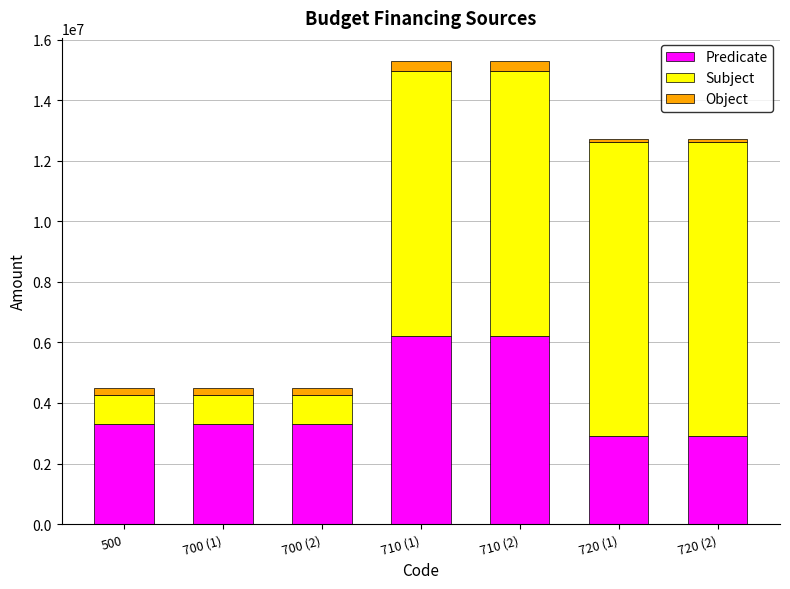

Where does the Predicate series first go above 3295342?

500